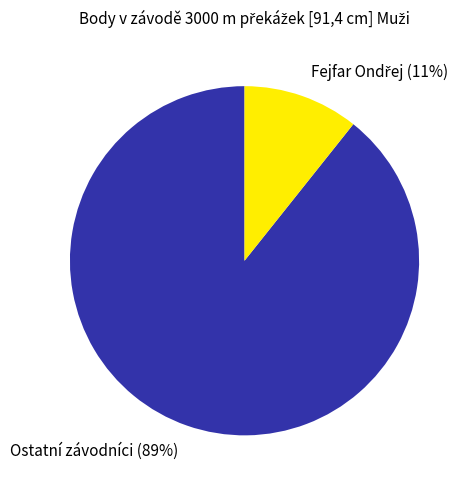

True or false: Ostatní závodníci (89%) accounts for 89% of the total.

True